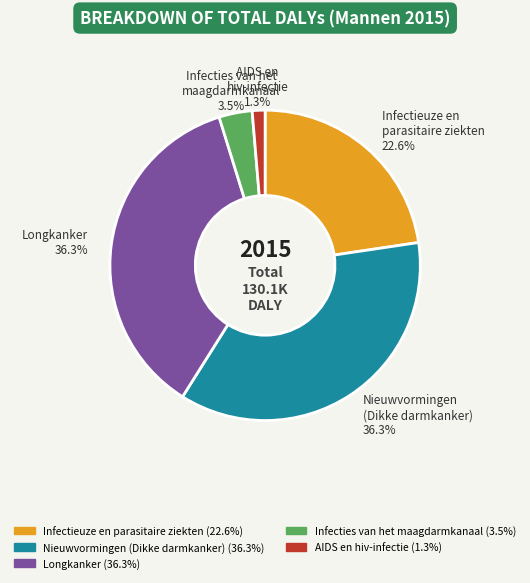

Does any single category account for the majority?

No